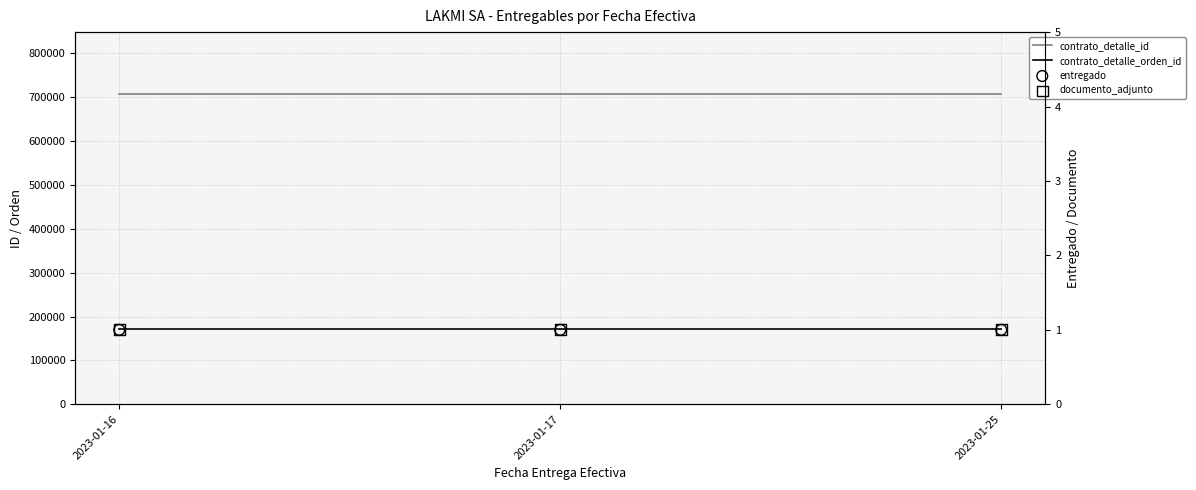

Which series has the largest Y range (max minus min)?

contrato_detalle_id